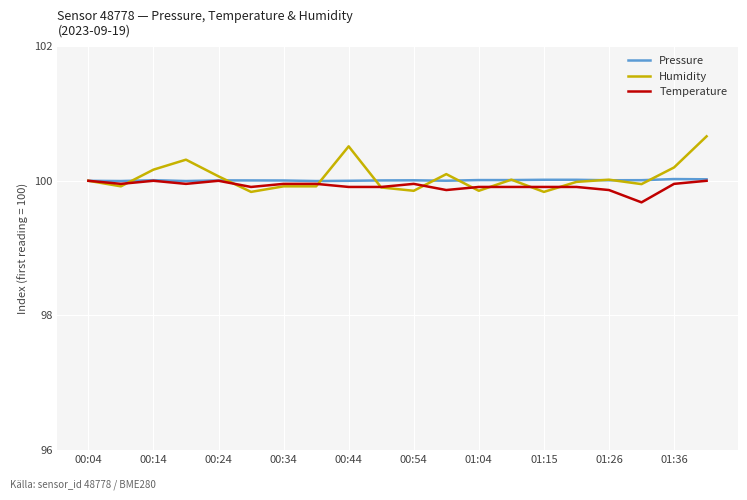

Which series has the widest spread of values?

Humidity